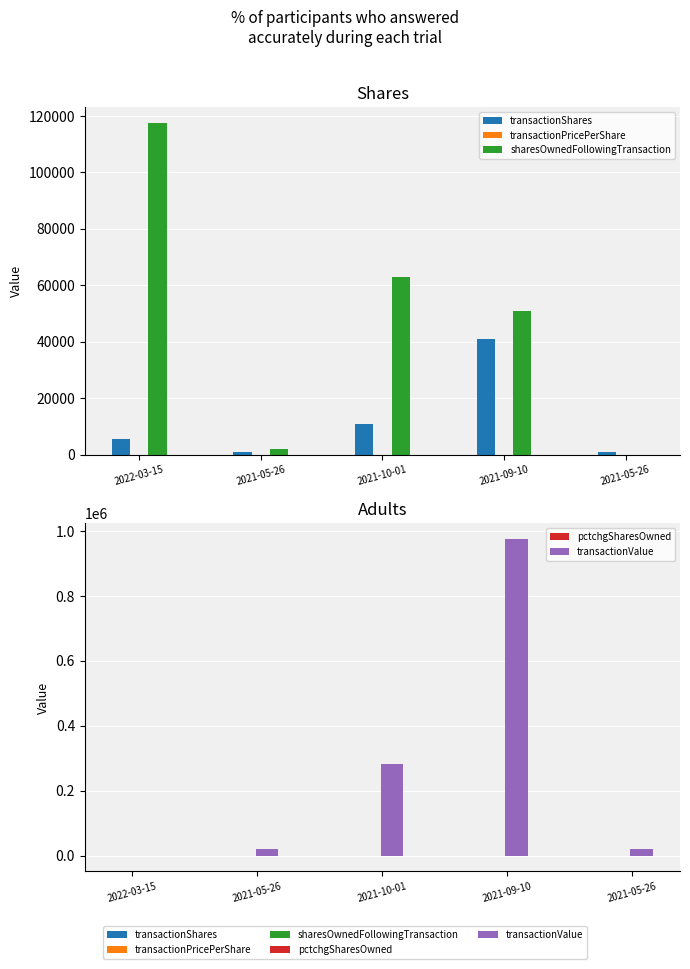

How many distinct data groups are displayed?

5